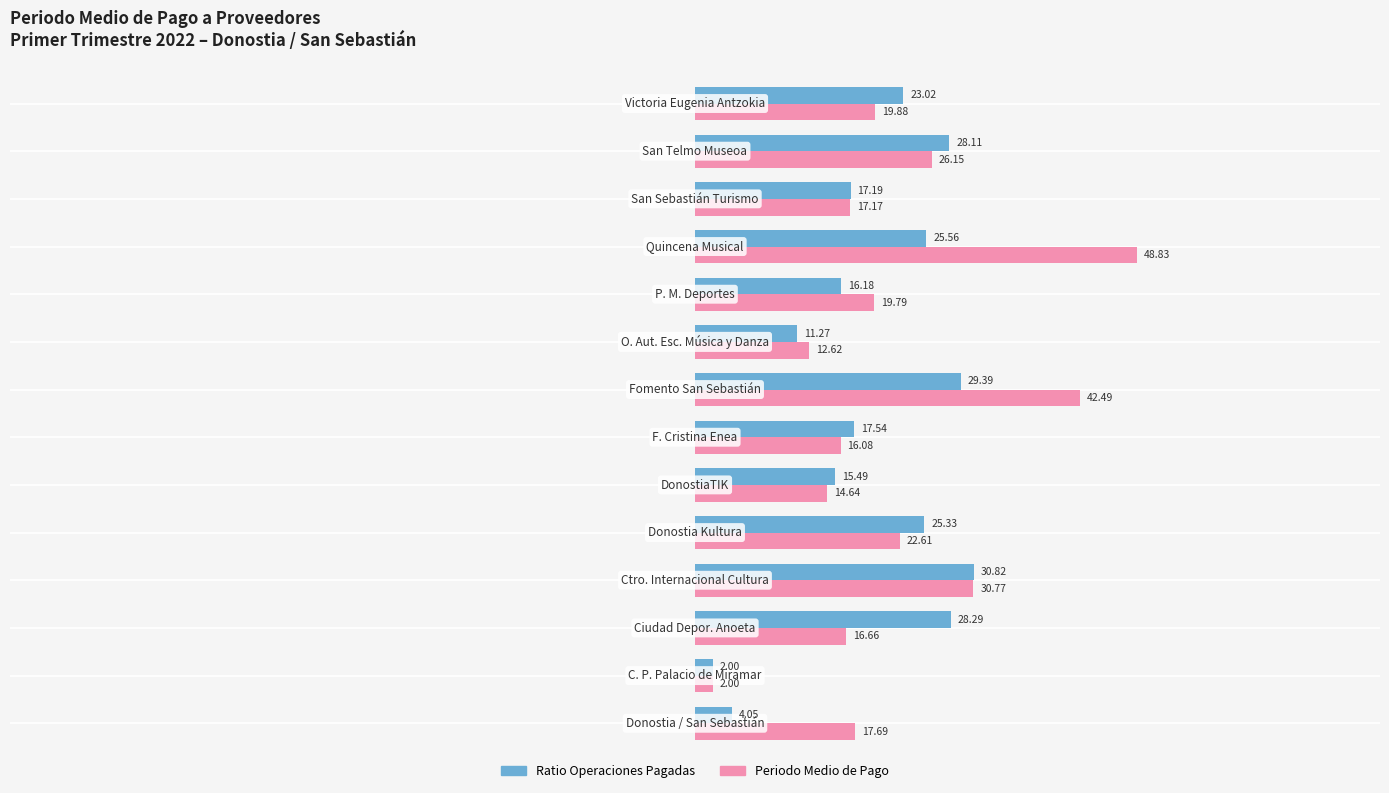

At how many categories does at least one series exceed 46?

1